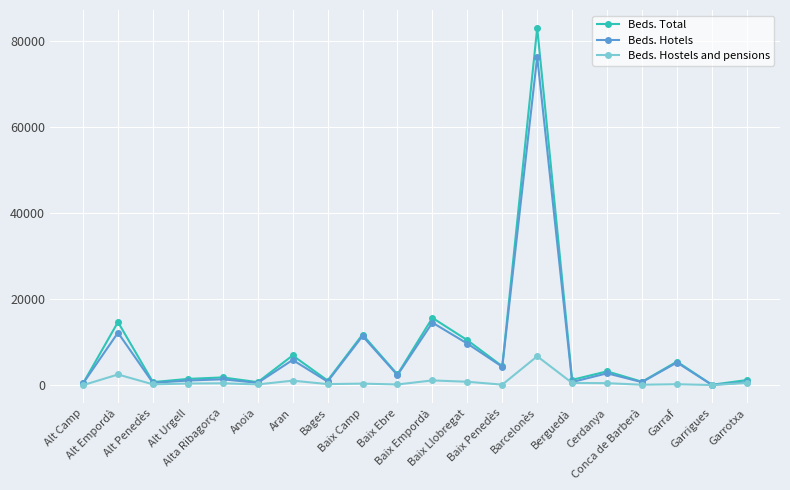

Read the Beds. Total value at Baix Ebre.

2495